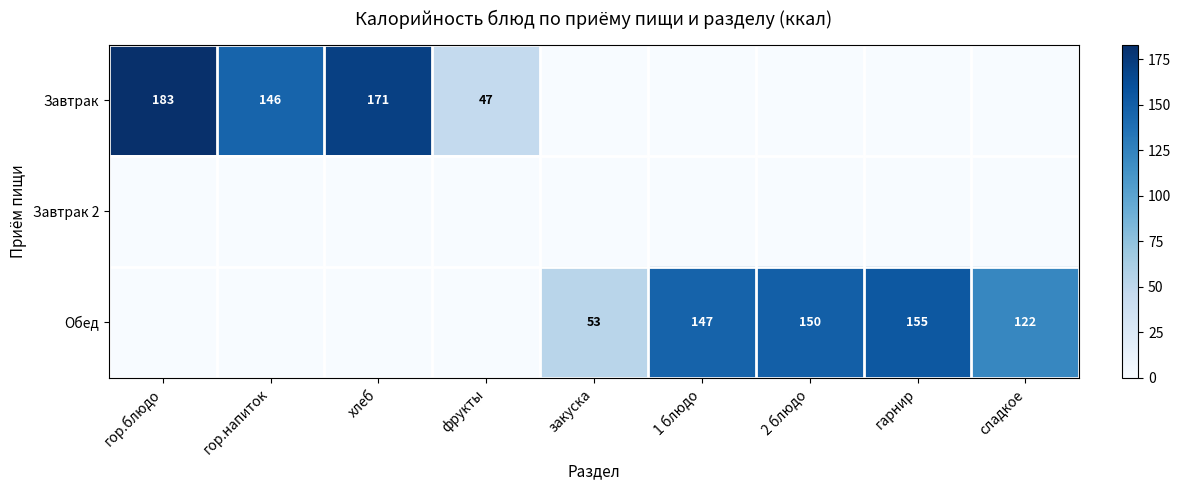

Is it true that Завтрак equals 183 at гор.блюдо?

True